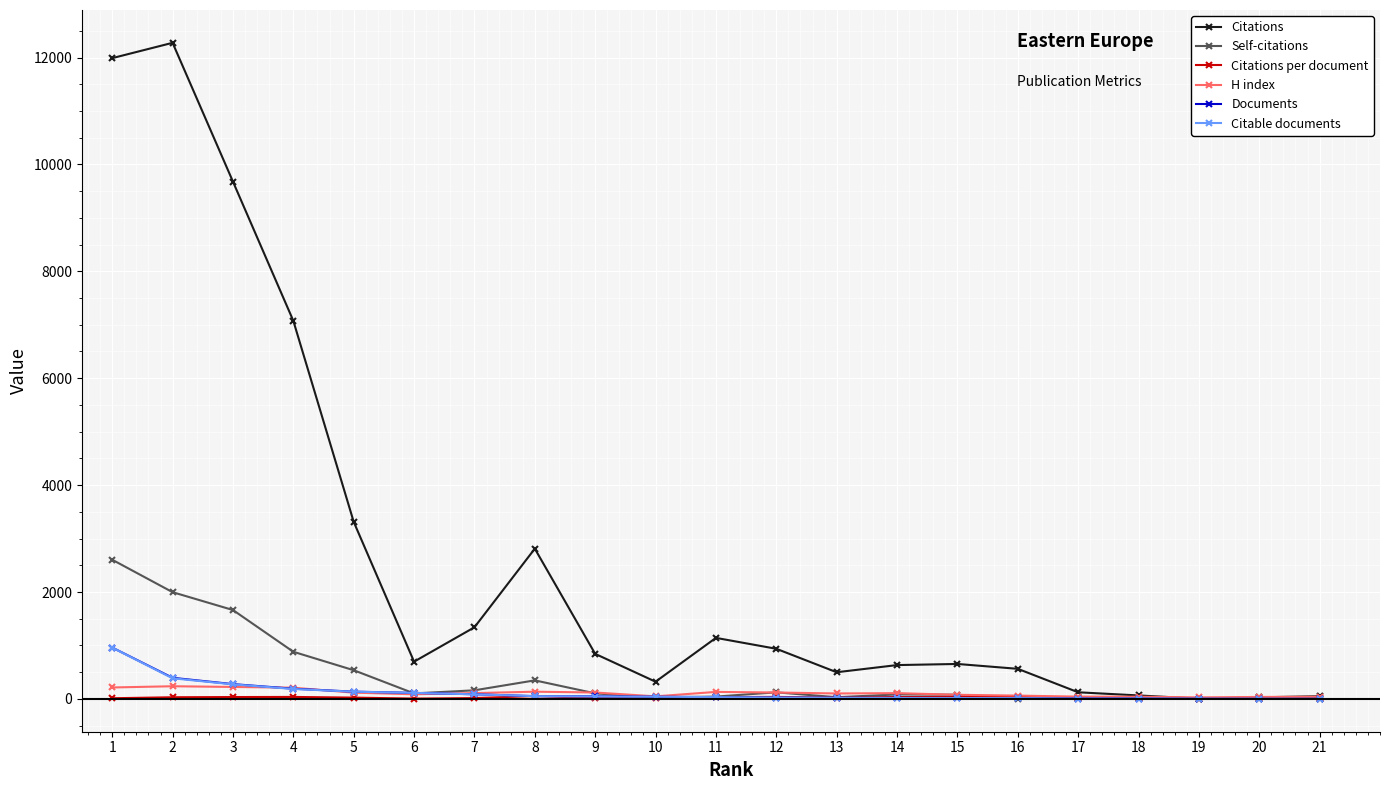

True or false: Citations per document has more than 2 interior local peaks.

True